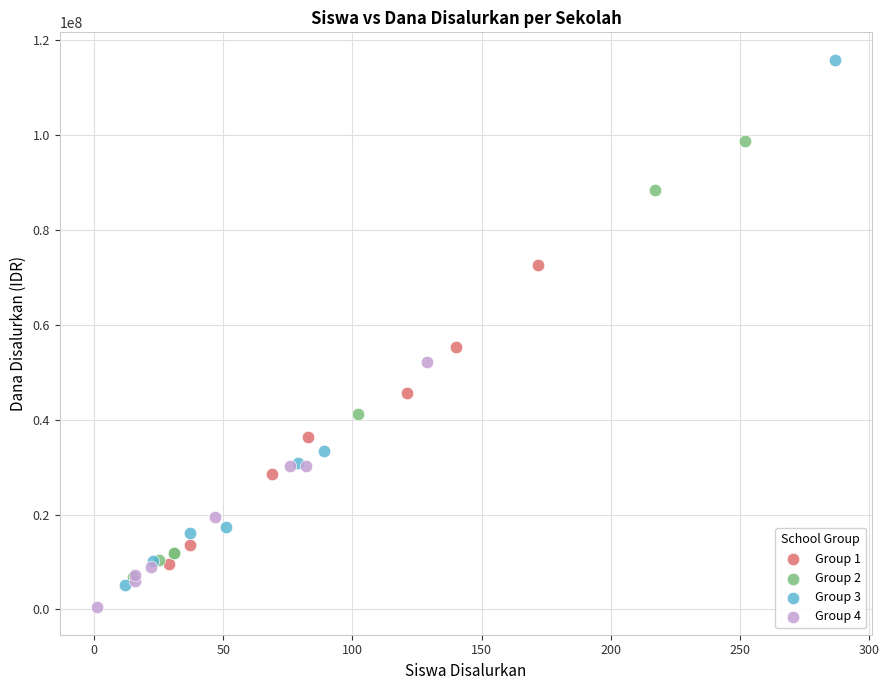

Which series reaches the minimum Y coordinate?

Group 4